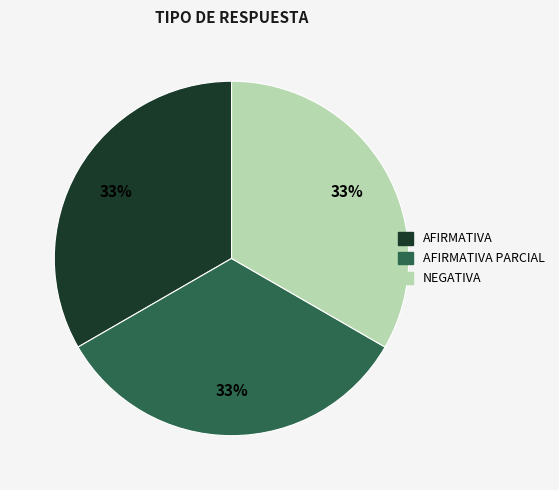

To the nearest percent, what is the difference between the largest and smallest slice percentages?

0%